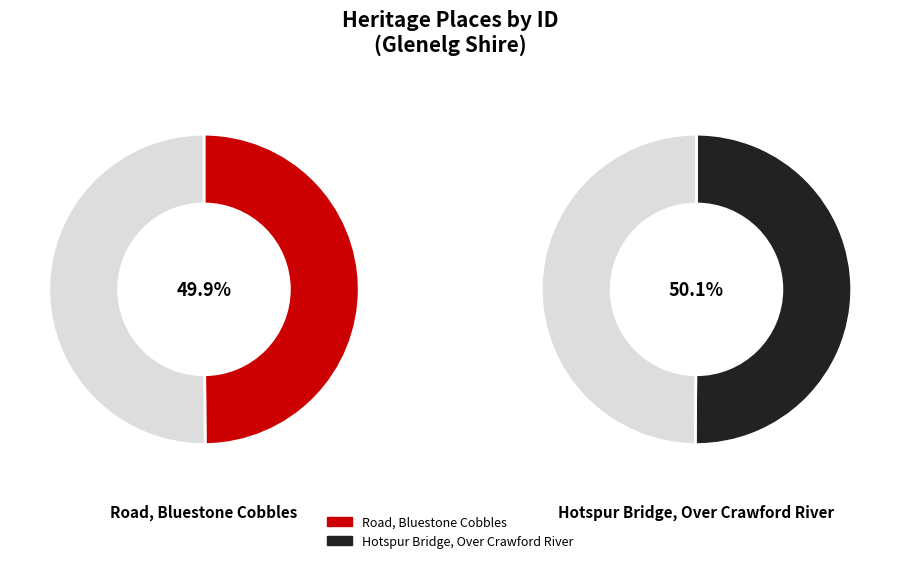

What is the largest slice in the pie chart?

Hotspur Bridge, Over Crawford River